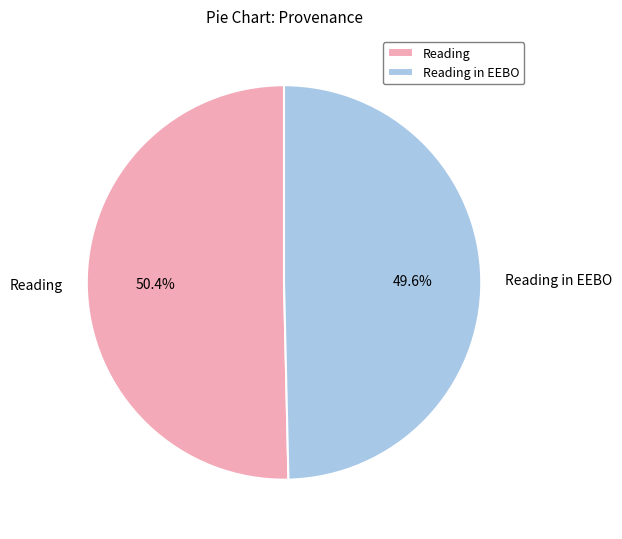

What is the total percentage of Reading in EEBO and Reading?

100.0%